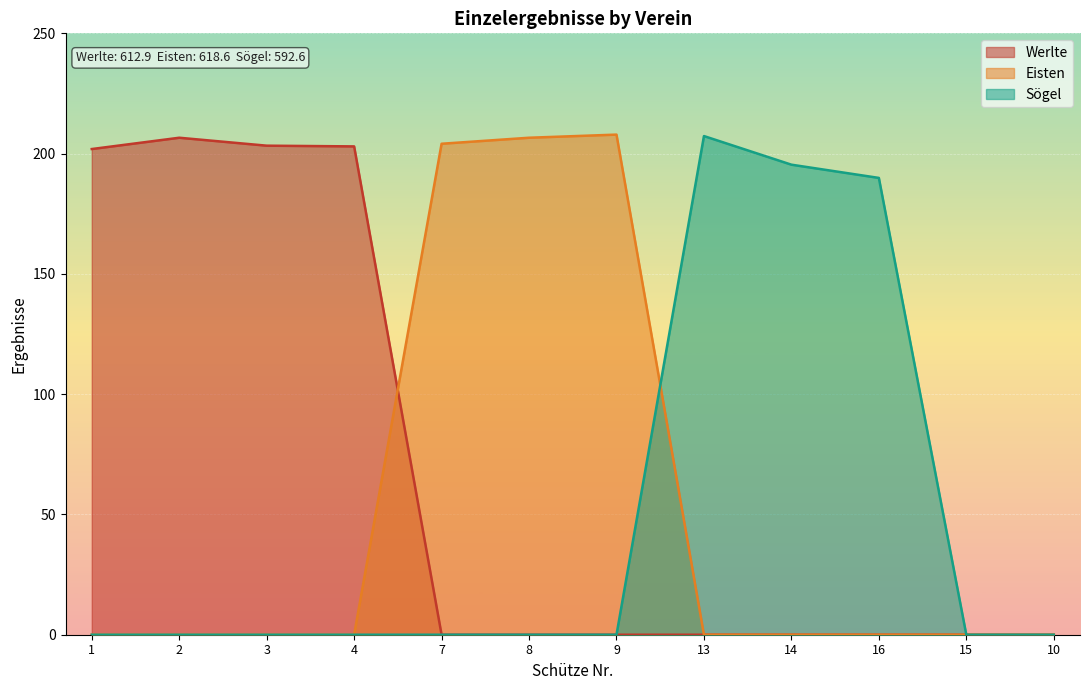

At how many categories does at least one series exceed 198?

8